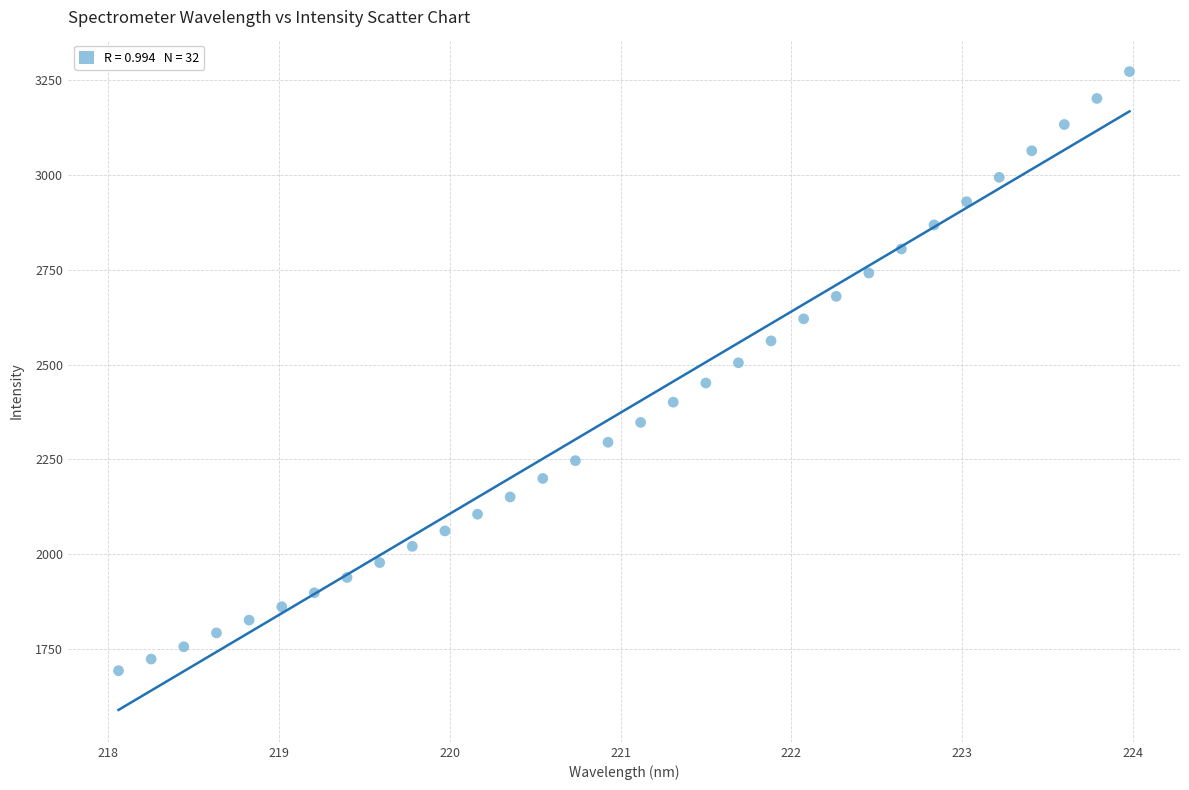

What is the range of Y values (max minus min)?

1580.8